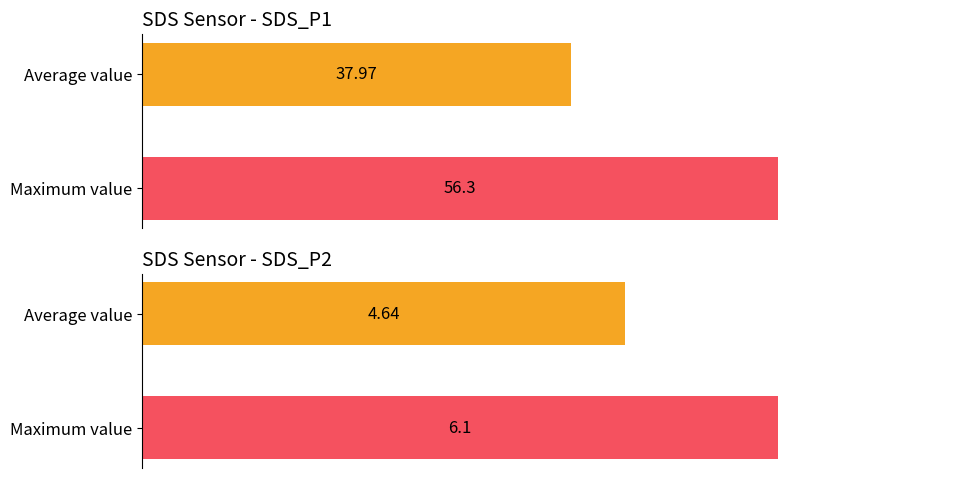

What is the difference between the highest and lowest values at 00:00?

51.9